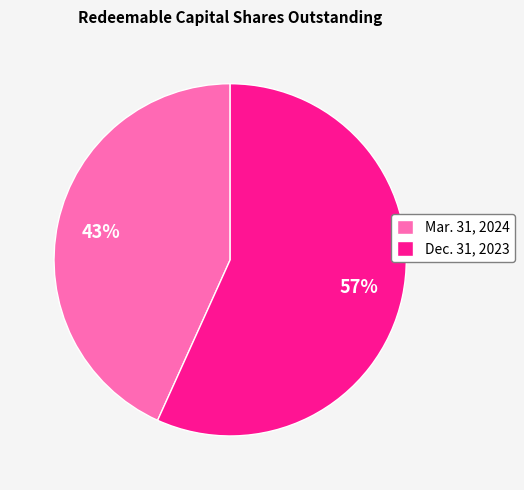

Approximately how many times larger is the value at Dec. 31, 2023 compared to Mar. 31, 2024?

1.3